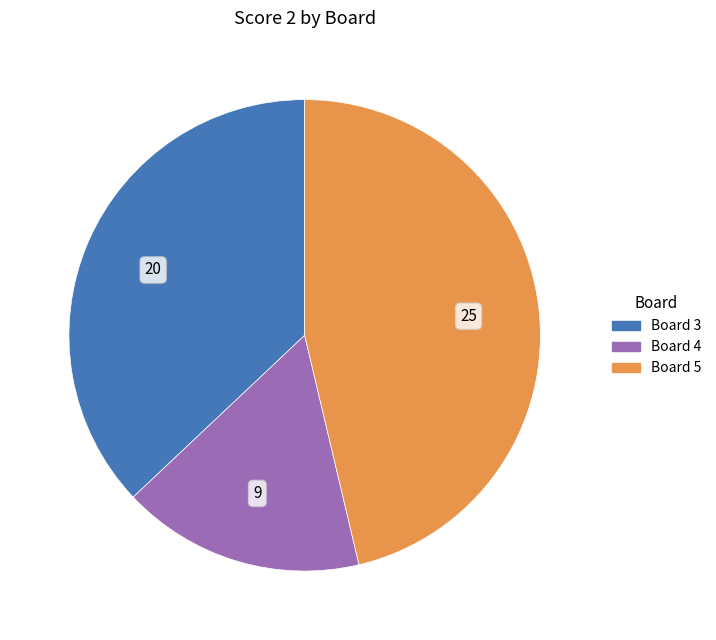

Does any single category account for the majority?

No